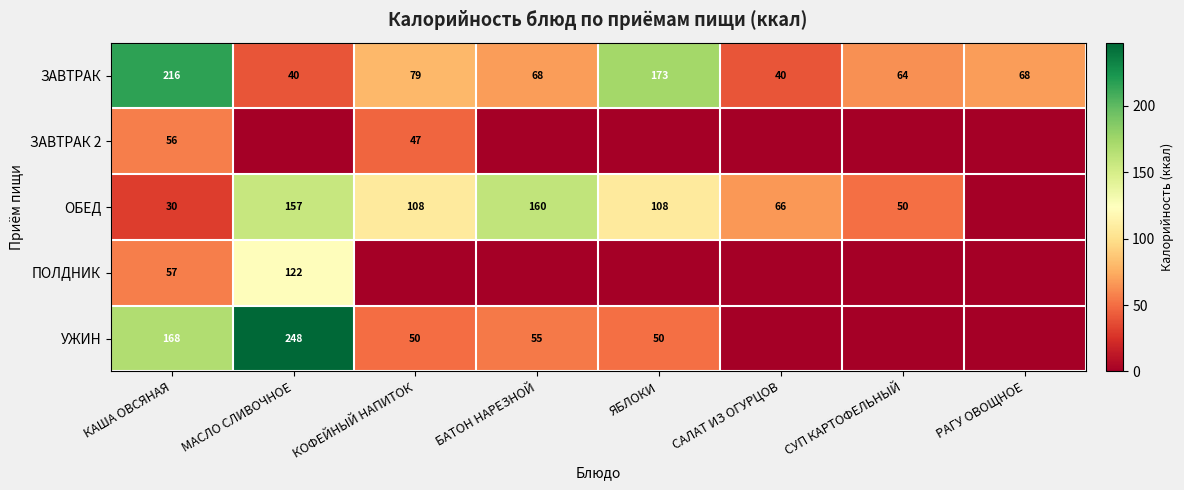

What is the sum of the ОБЕД values at СУП КАРТОФЕЛЬНЫЙ and ЯБЛОКИ?

158